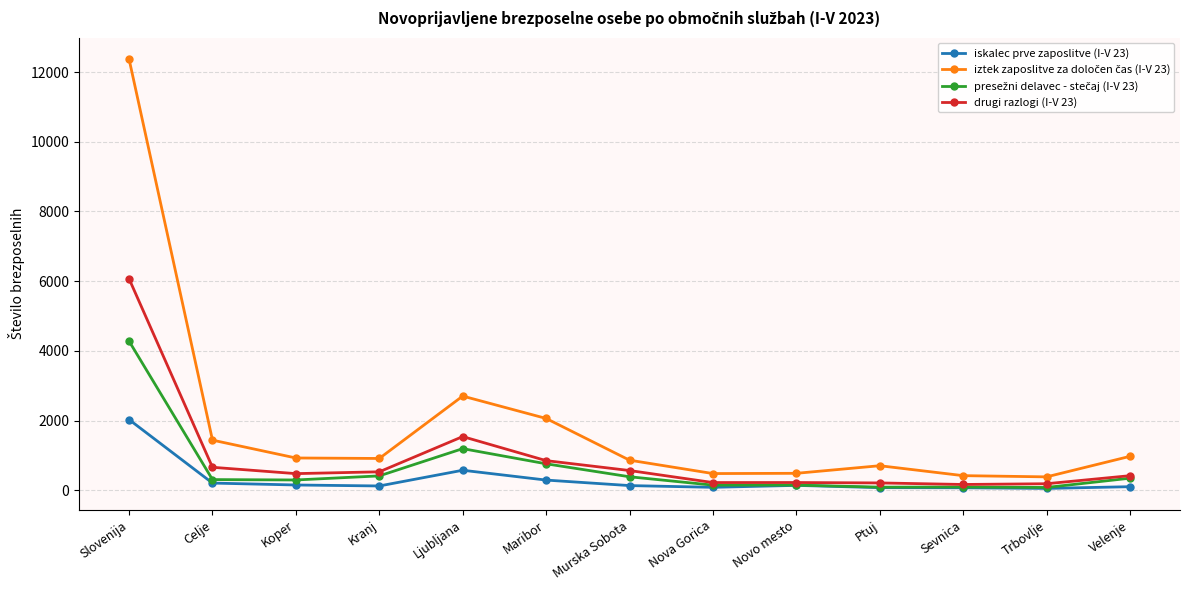

What is the label of the 8th point from the left?

Nova Gorica